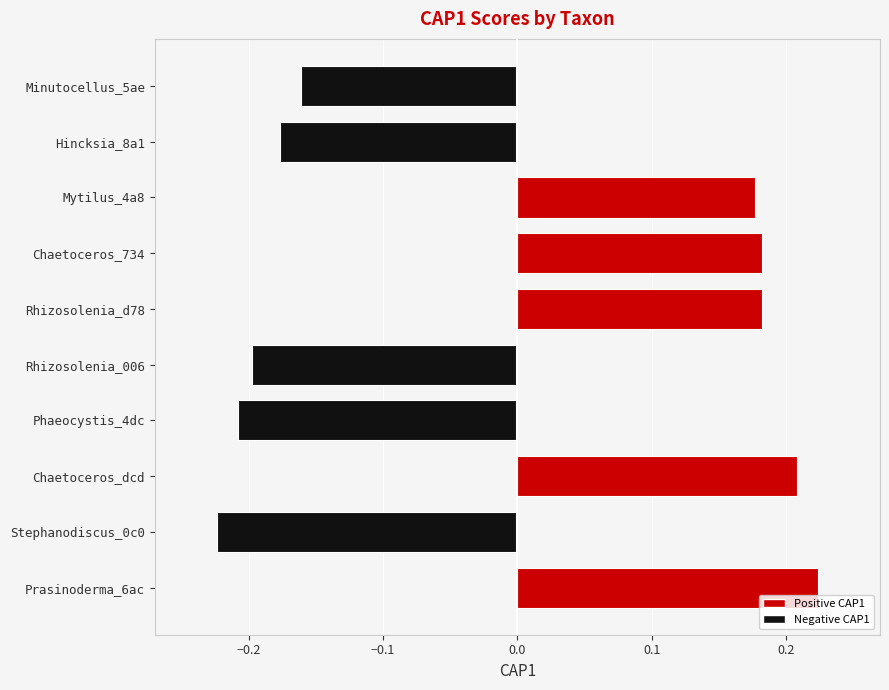

What is the difference between the values at Prasinoderma_6ac and Hincksia_8a1?

0.4